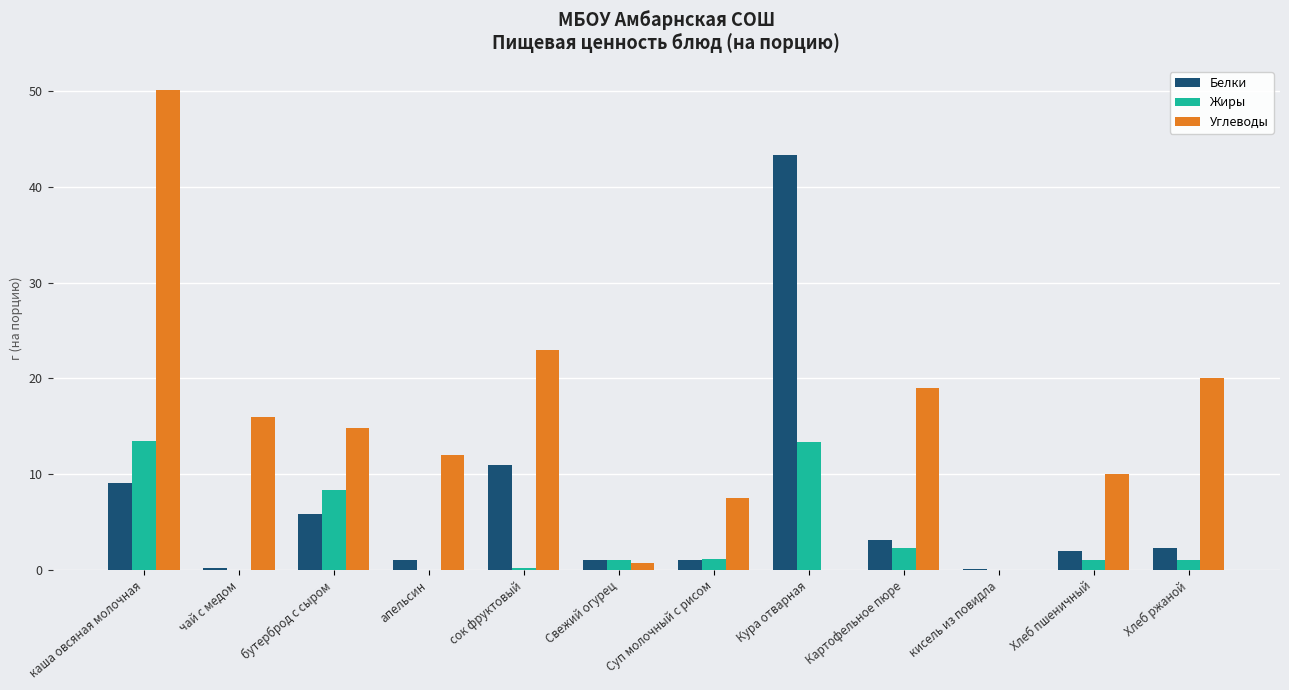

How many data points does each series have?

12